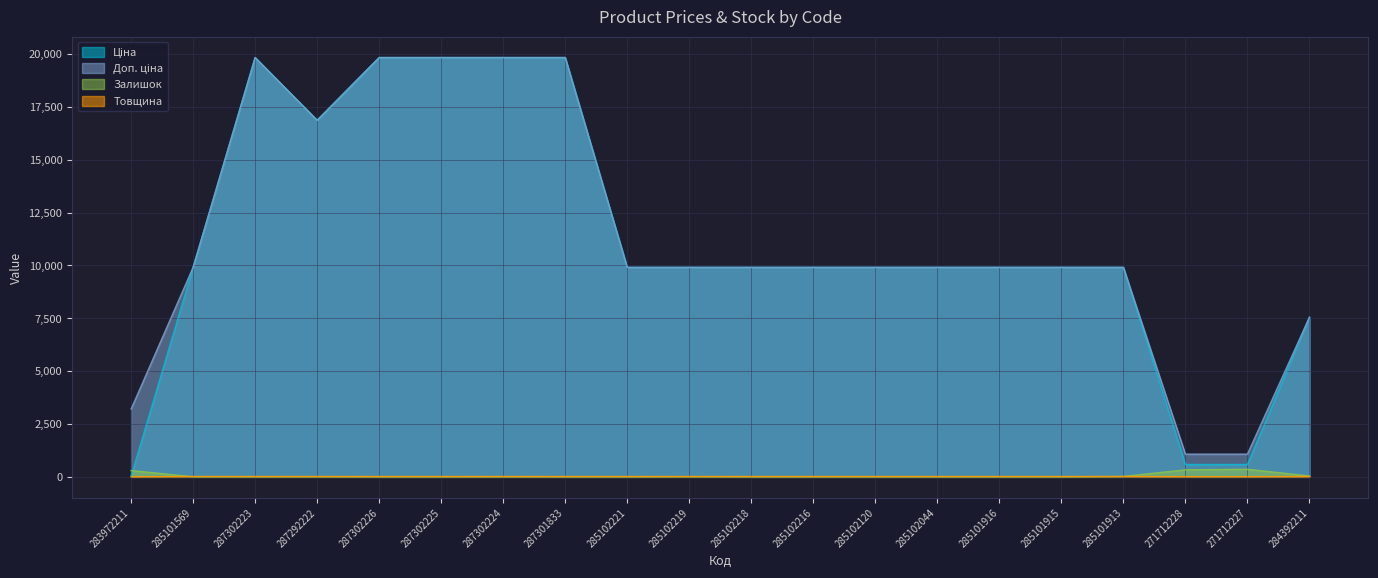

Which category has the highest value across all series?

287302223